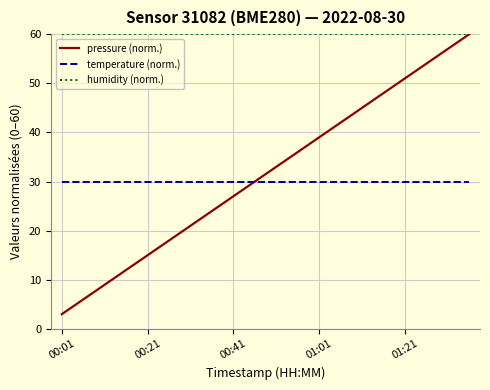

Reading left to right, list all the values displayed in this chart.

pressure (norm.): 3	6	9	12	15	18	21	24	27	30	33	36	39	42	45	48	51	54	57	60
temperature (norm.): 30	30	30	30	30	30	30	30	30	30	30	30	30	30	30	30	30	30	30	30
humidity (norm.): 60	60	60	60	60	60	60	60	60	60	60	60	60	60	60	60	60	60	60	60